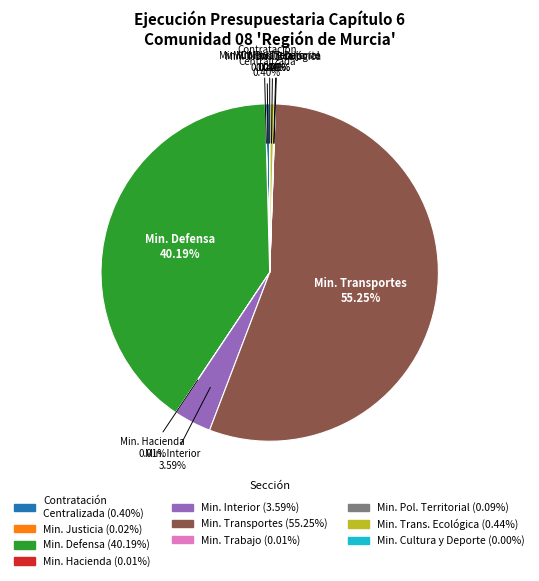

Which slice is the largest?

Min. Transportes